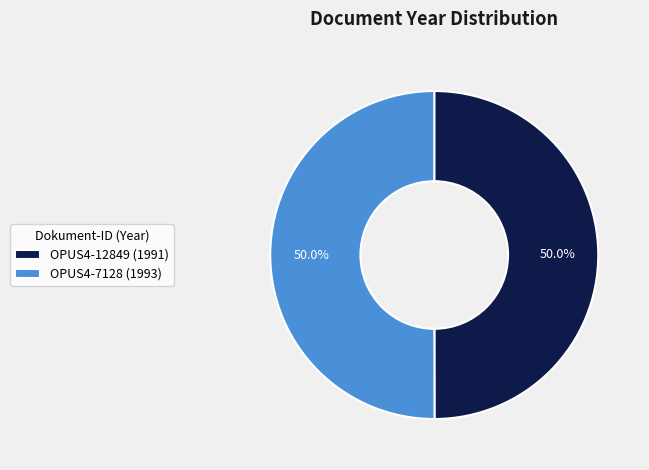

How many slices are in this pie chart?

2